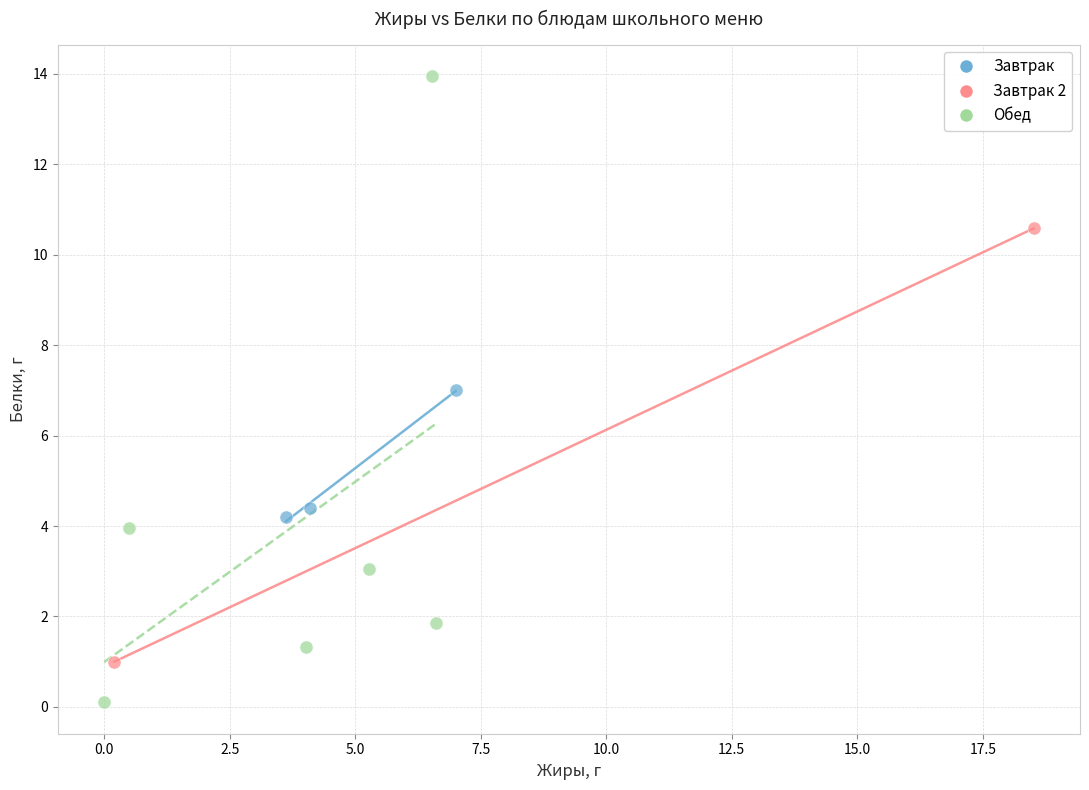

Which series contains the highest Y value?

Обед